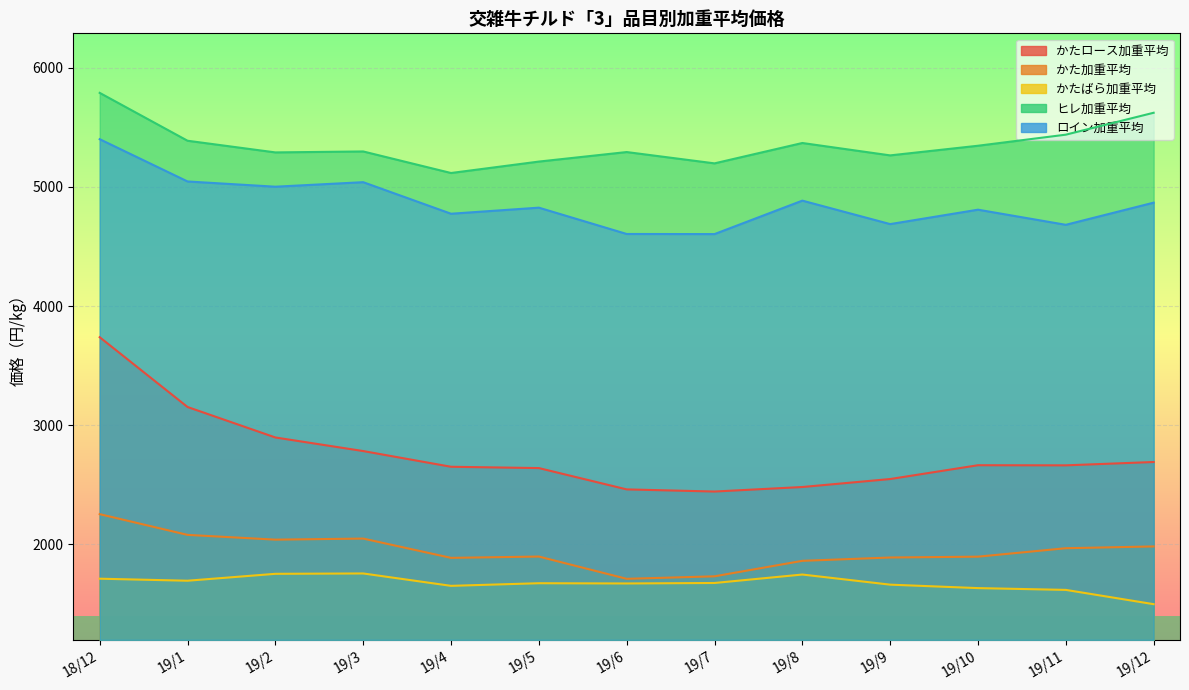

How many data points in かたロース加重平均 are above 2662?

6